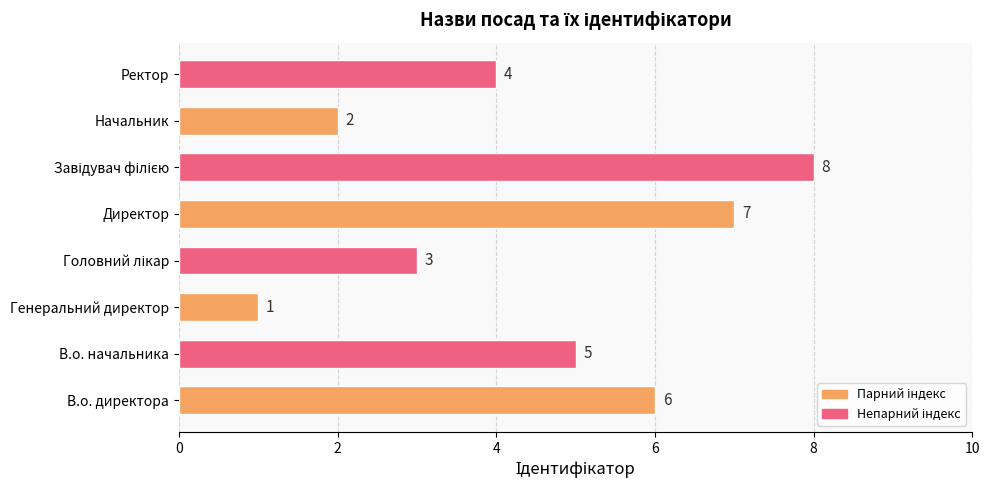

Reading bottom to top, what are all the values shown in this chart?

6	5	1	3	7	8	2	4